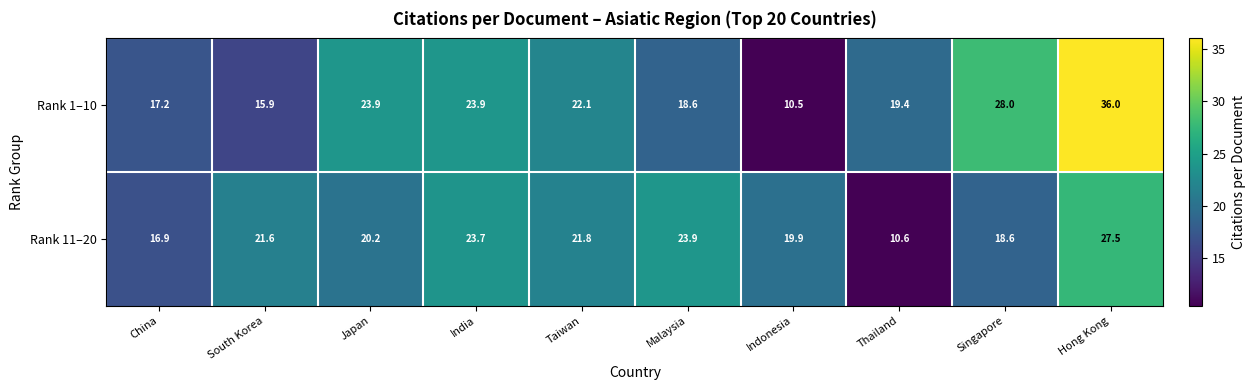

Reading right to left, extract all data points from this chart.

Rank 1–10: Hong Kong=36.0	Singapore=28.0	Thailand=19.4	Indonesia=10.5	Malaysia=18.6	Taiwan=22.1	India=23.9	Japan=23.9	South Korea=15.9	China=17.2
Rank 11–20: Hong Kong=27.5	Singapore=18.6	Thailand=10.6	Indonesia=19.9	Malaysia=23.9	Taiwan=21.8	India=23.7	Japan=20.2	South Korea=21.6	China=16.9